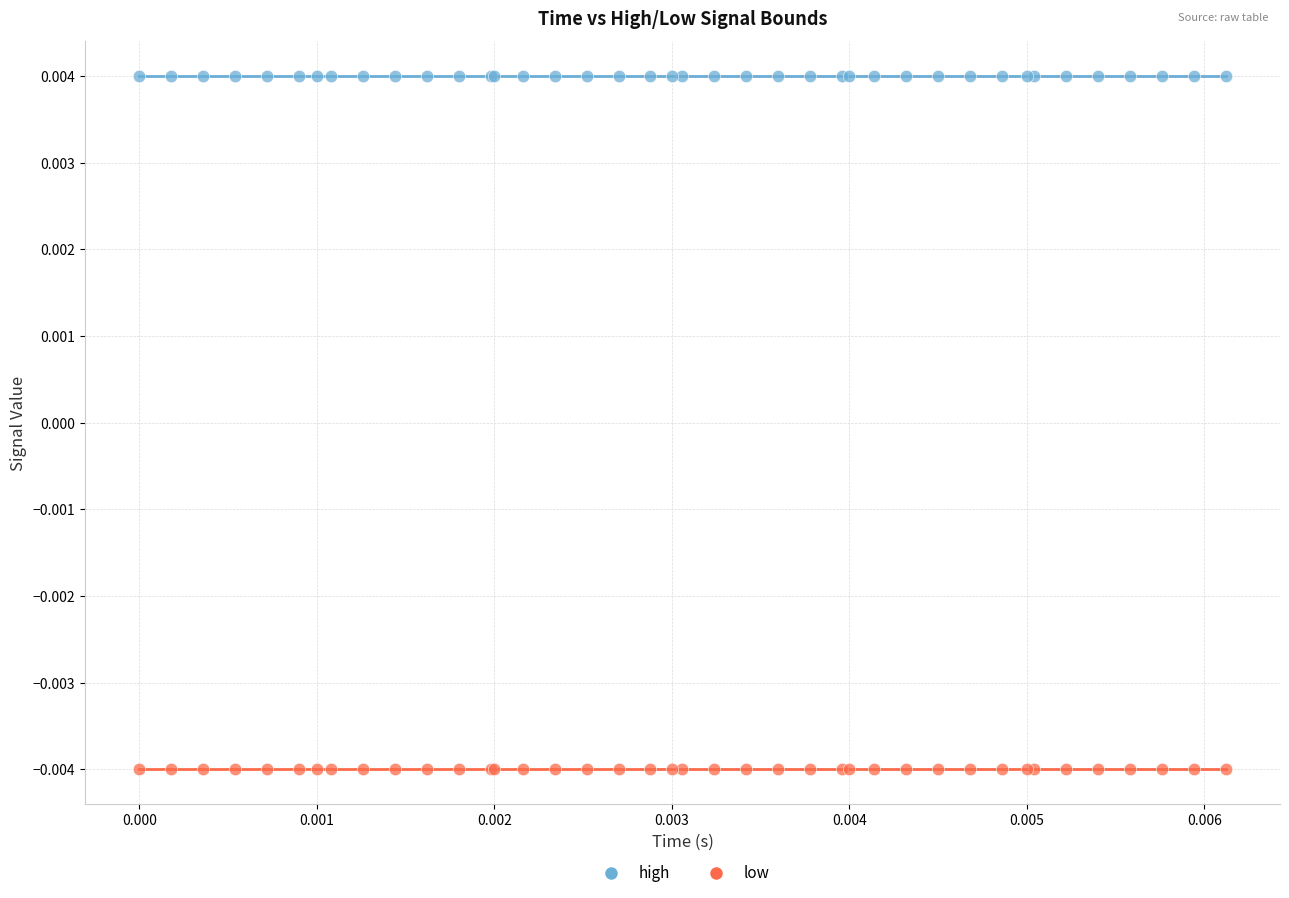

Which series reaches the minimum Y coordinate?

low